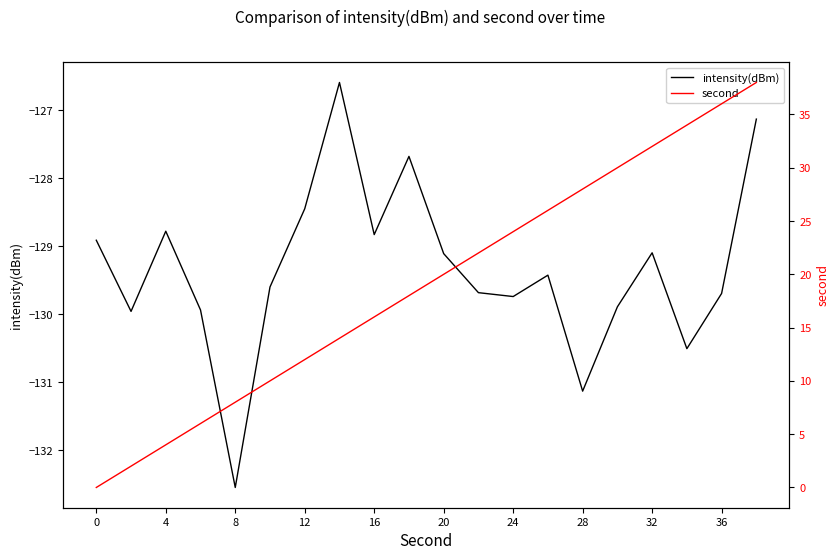

How many positive values does the second series have?

19